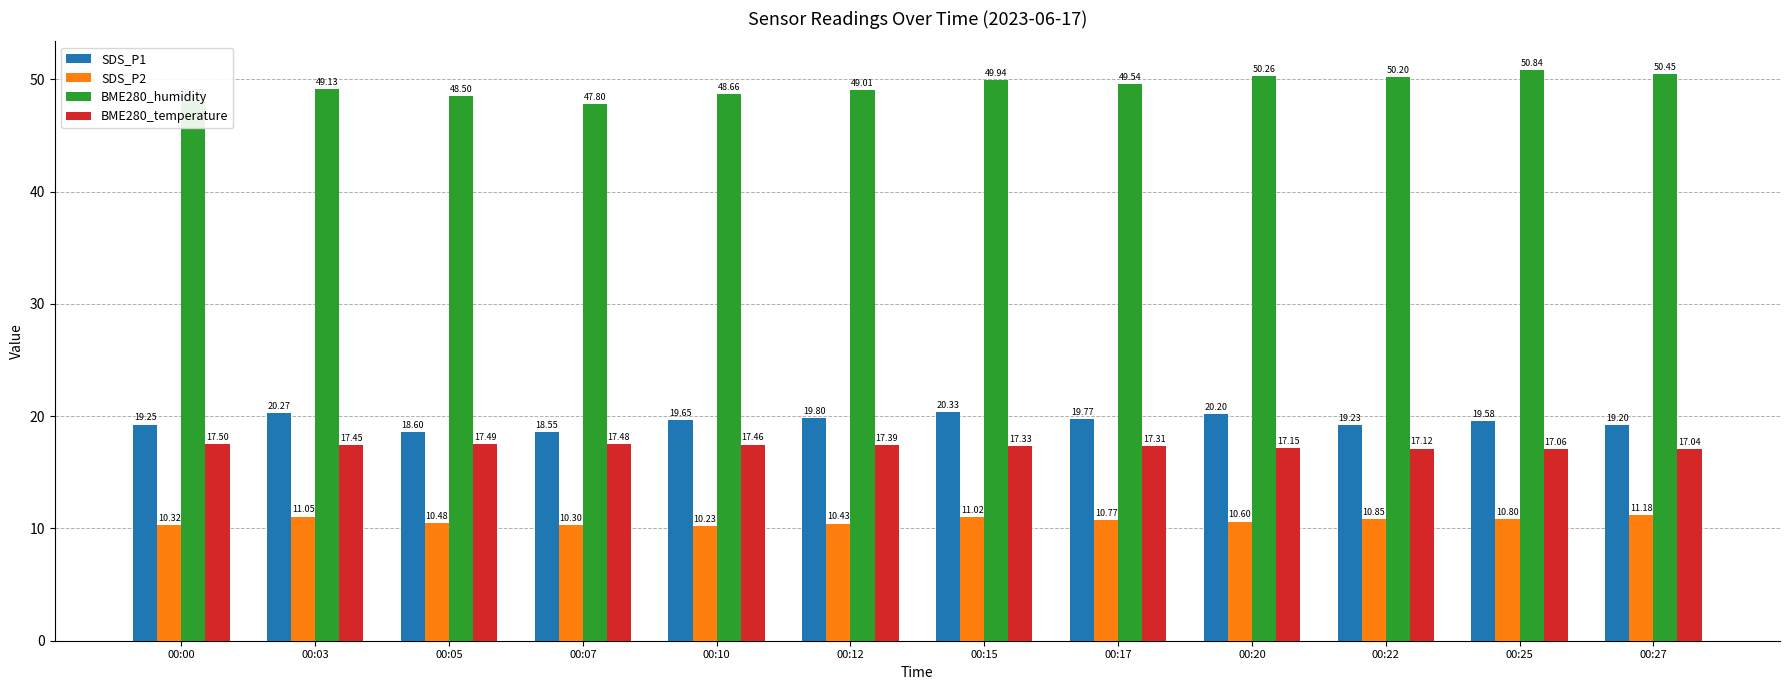

Which series has the widest spread of values?

BME280_humidity